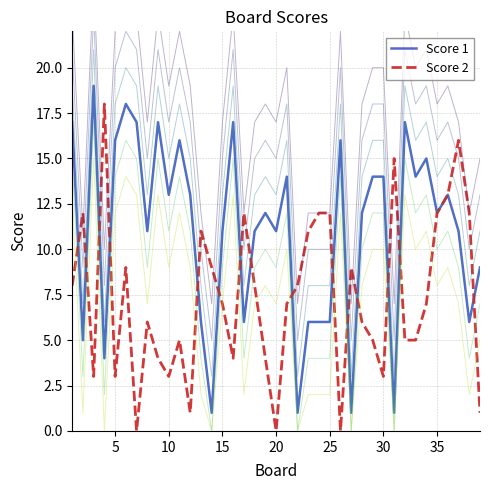

List the series in order of their peak value, lowest first.

Score 2, Score 1